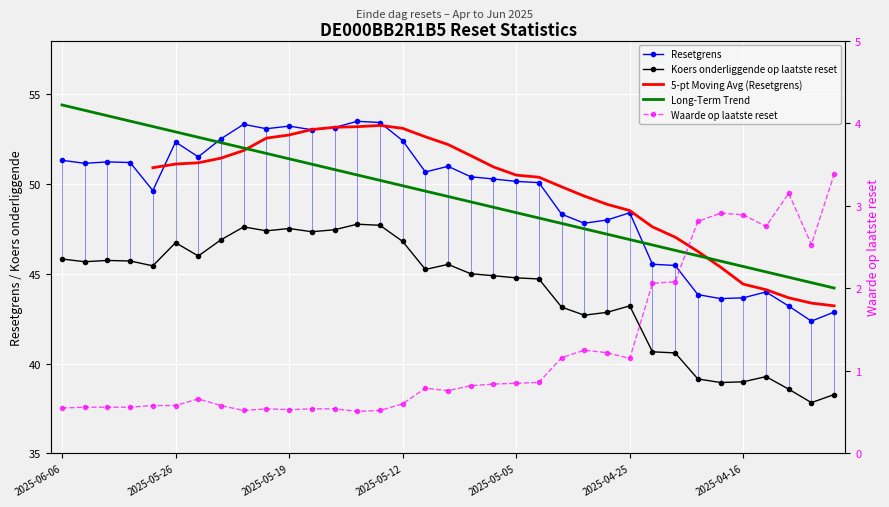

The value of Koers onderliggende at 2025-04-24 is 40.7. True or false?

True